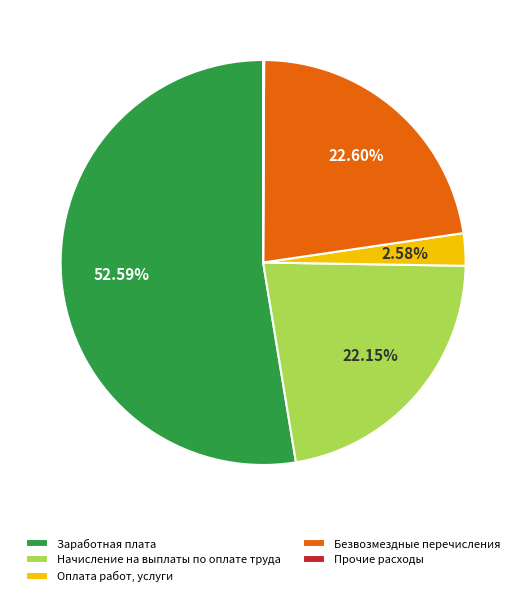

What percentage is the Безвозмездные перечисления slice, to the nearest percent?

23%